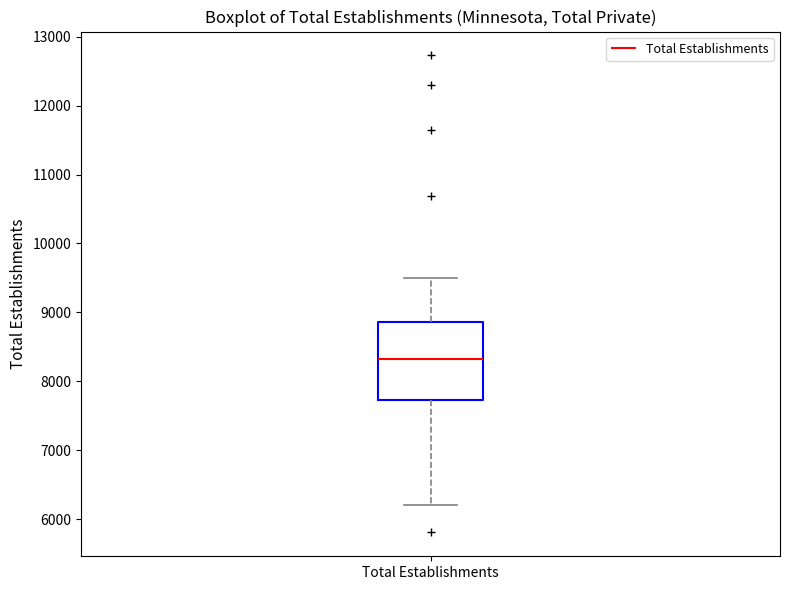

Transcribe this box plot: give where the median line is, the range the box spans, and where the two whiskers end, as read against the y-axis. The values are not printed on the chart, so give them approximately, as read against the axis.

median 8300, box 7700 to 8900, whiskers 6200 to 9500